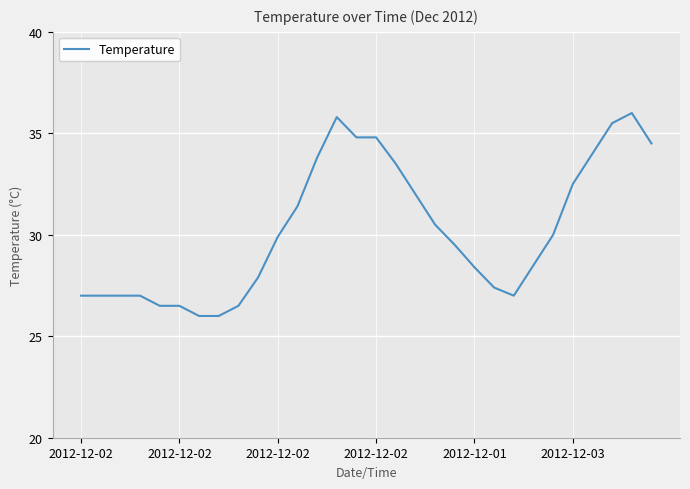

What is the smallest value displayed?

26.0